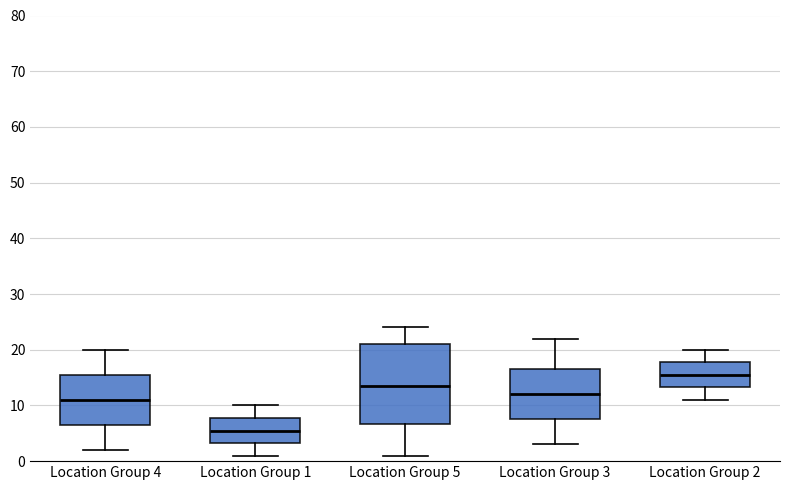

Reading left to right, read every box against the y-axis: the position of its median line, the range the box covers, and the ends of its whiskers. The values are not printed on the chart, so give them approximately, as read against the axis.

Location Group 4: median 11, box 7 to 16, whiskers 2 to 20
Location Group 1: median 6, box 3 to 8, whiskers 1 to 10
Location Group 5: median 14, box 7 to 21, whiskers 1 to 24
Location Group 3: median 12, box 8 to 17, whiskers 3 to 22
Location Group 2: median 16, box 13 to 18, whiskers 11 to 20